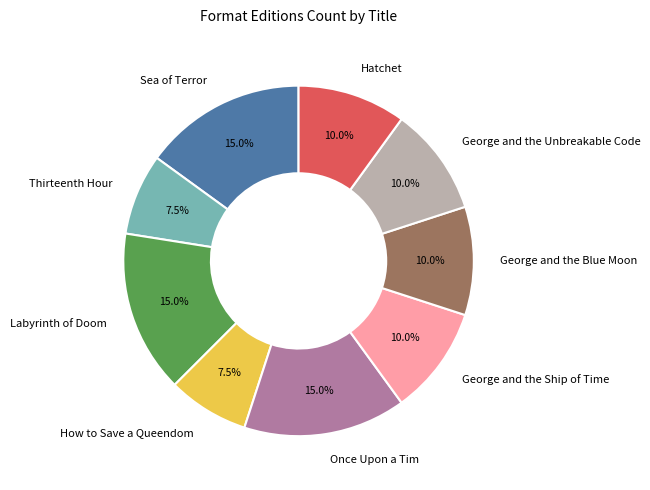

Approximately how many times larger is the value at George and the Blue Moon compared to George and the Unbreakable Code?

1.0